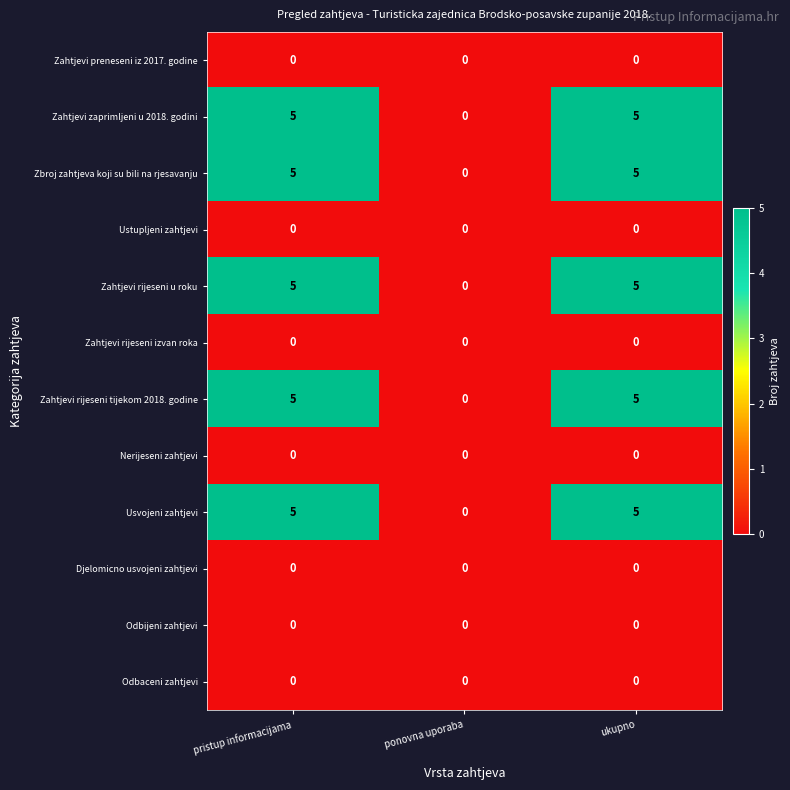

What is the maximum value shown in the chart?

5